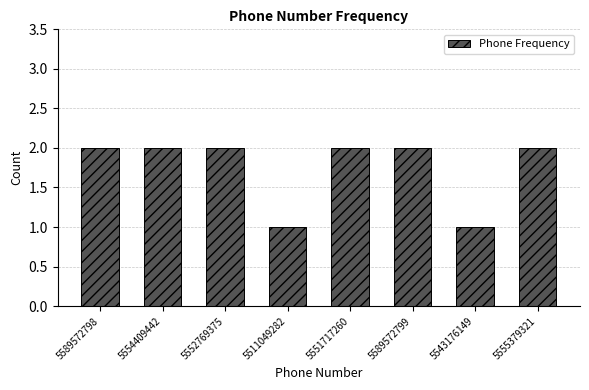

What position from the left is 5589572799?

6